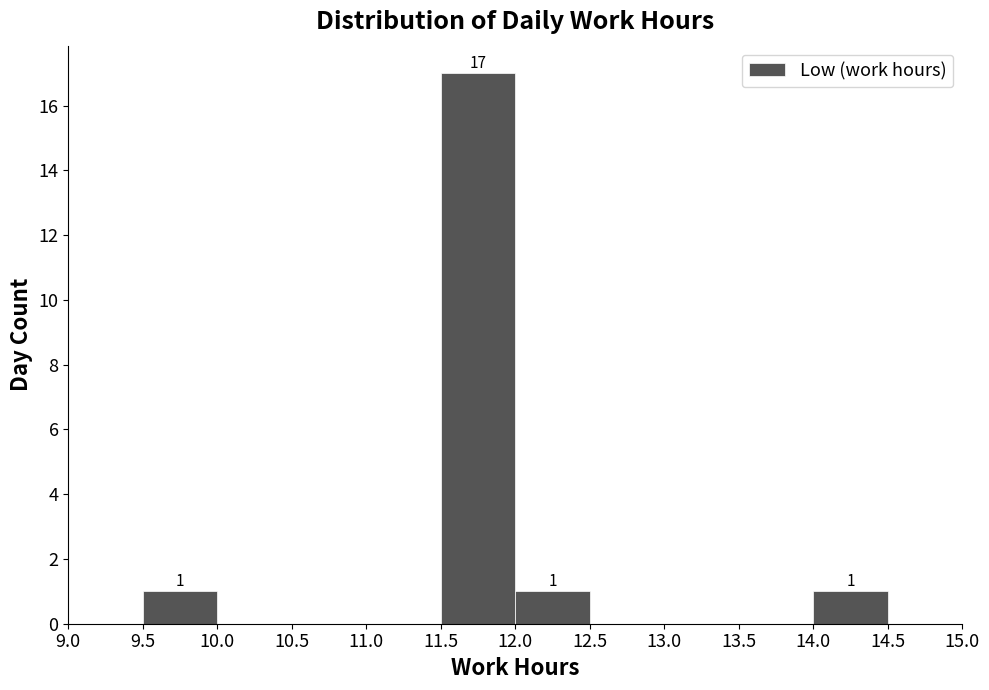

Which range on the x-axis has the tallest bar?

11.5 to 12.0